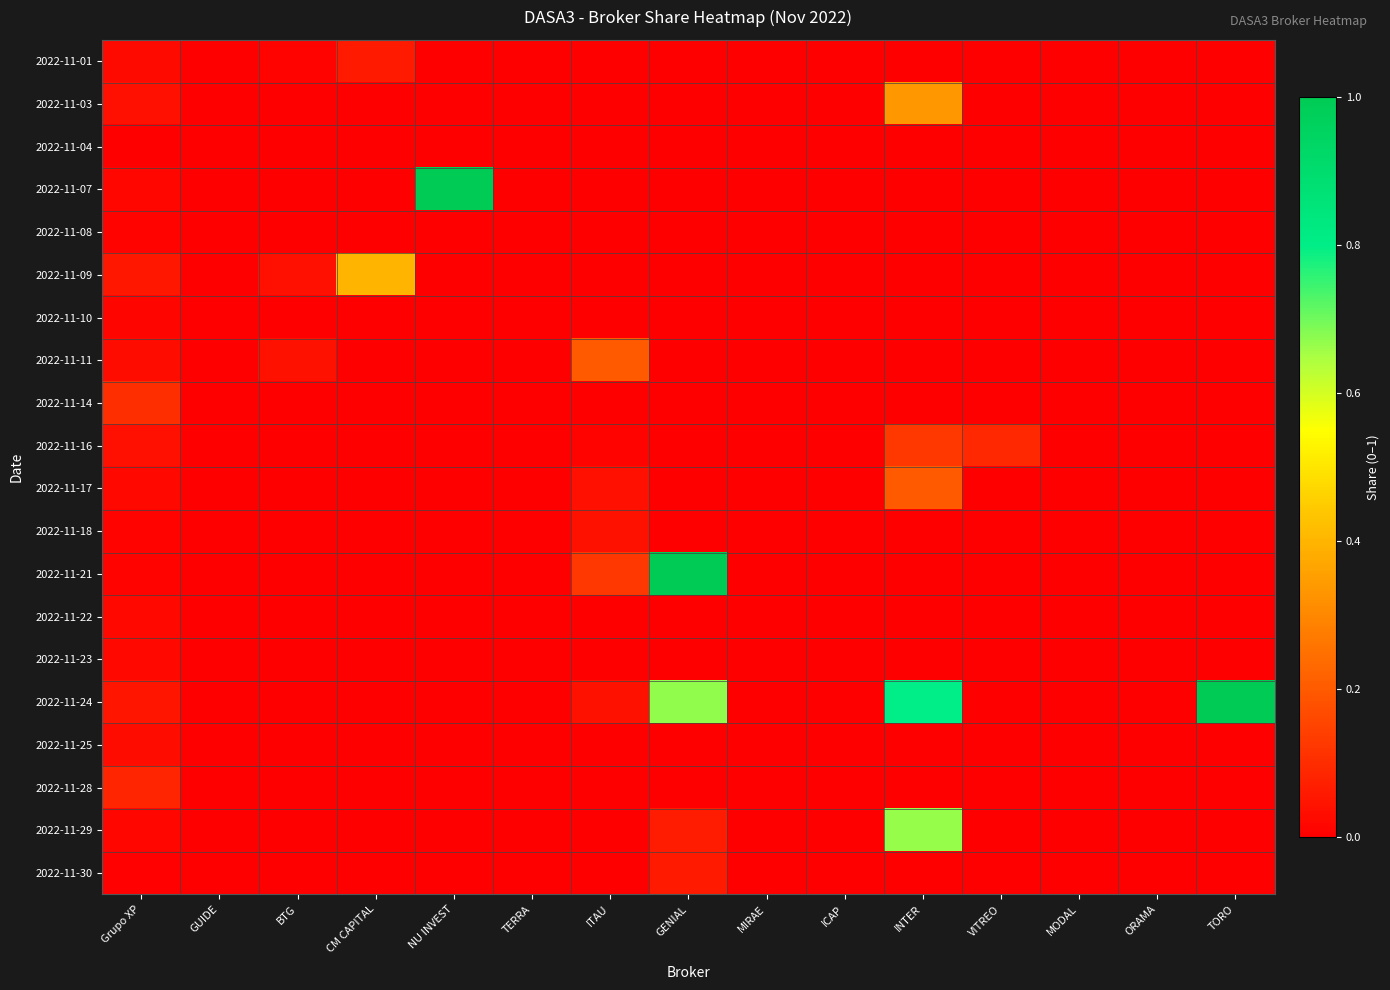

Which series has the largest range (max minus min)?

2022-11-07